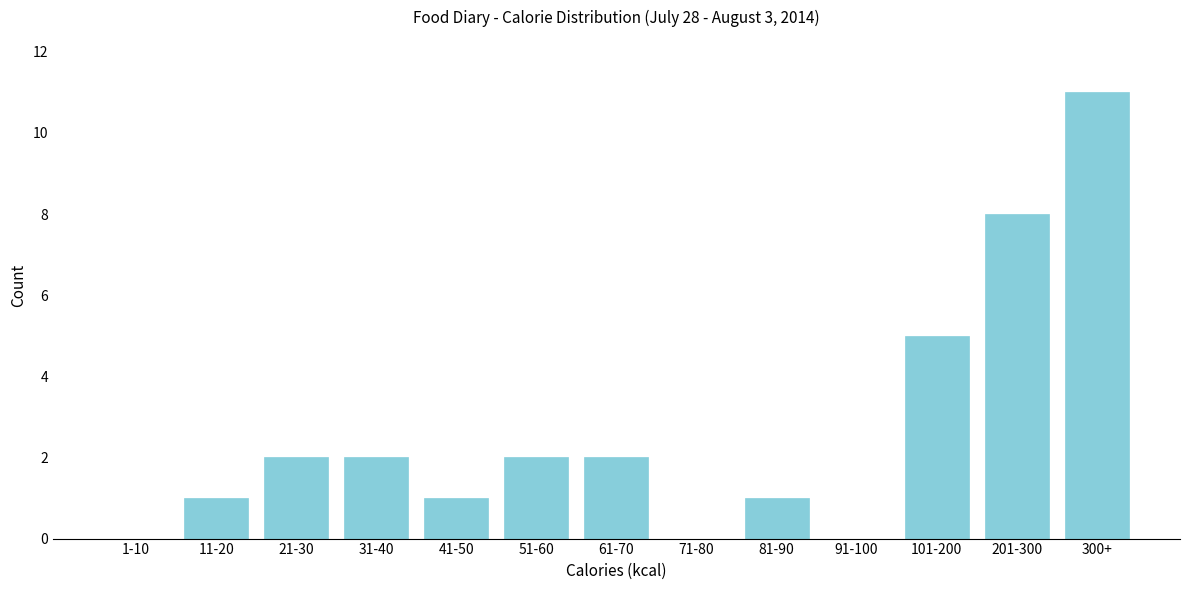

Reading right to left, extract all data points from this chart.

300+=11	201-300=8	101-200=5	91-100=0	81-90=1	71-80=0	61-70=2	51-60=2	41-50=1	31-40=2	21-30=2	11-20=1	1-10=0